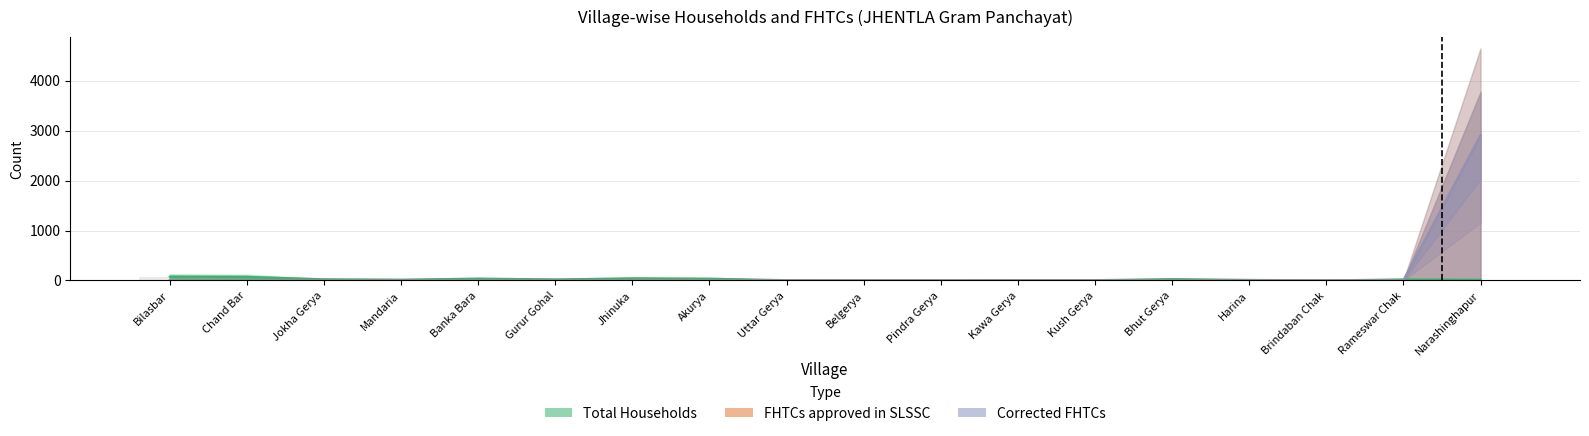

How many bars are there in total?

54